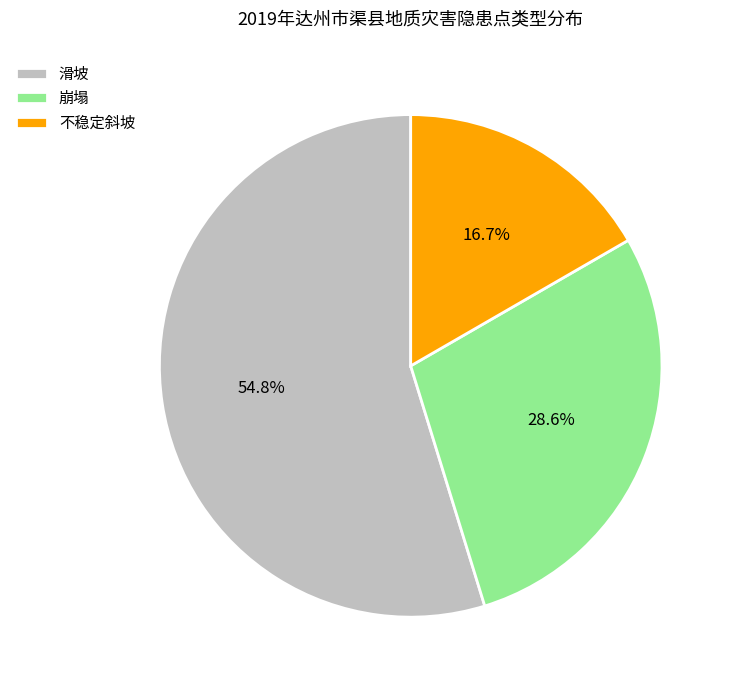

Is it true that 崩塌 is 29% of the pie?

True